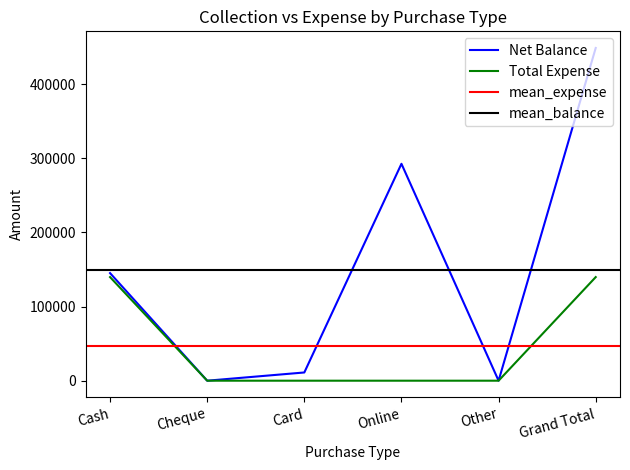

Which category has the highest value in the Net Balance series?

Grand Total